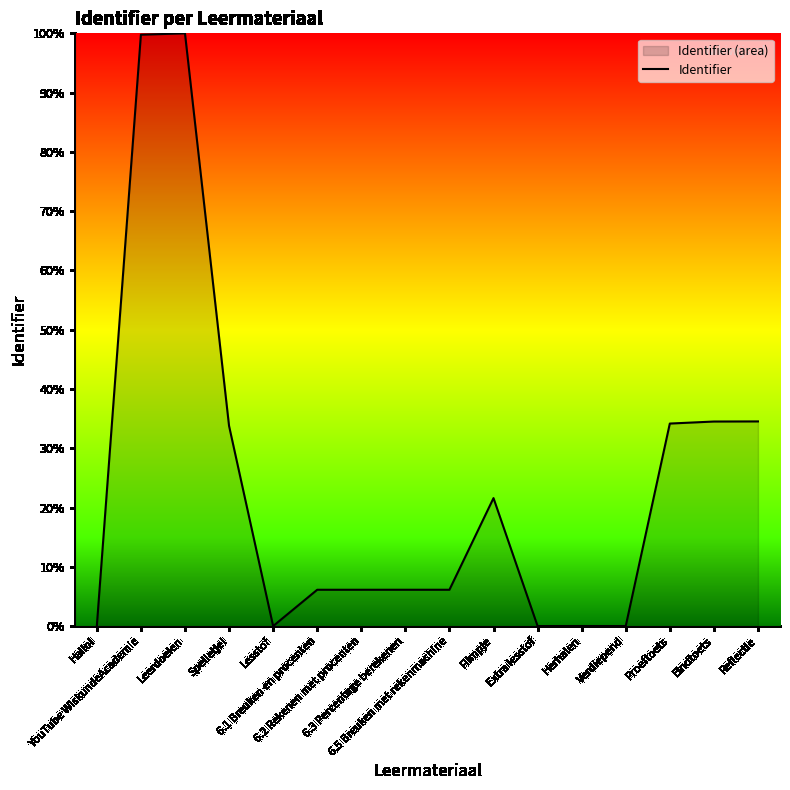

The value at Leerdoelen is 171.9. True or false?

False